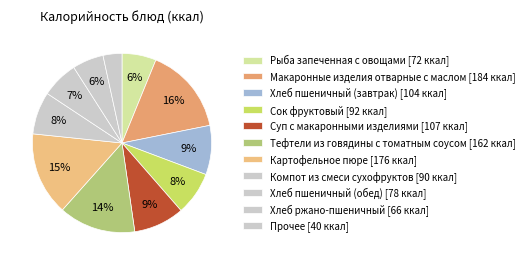

How many segments does this pie chart have?

11